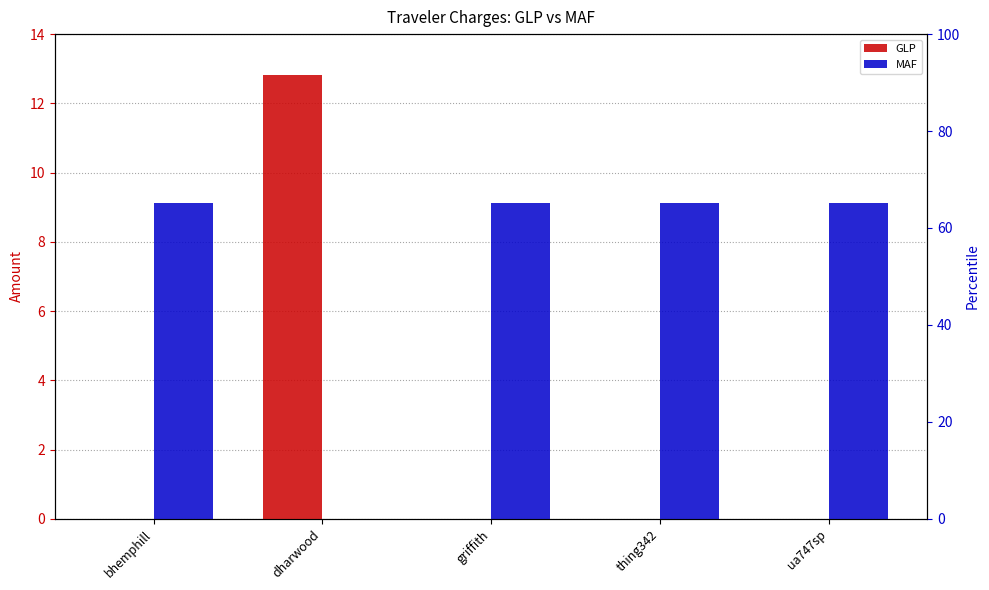

What is the value of the MAF bar at the 3rd from the left?

9.1